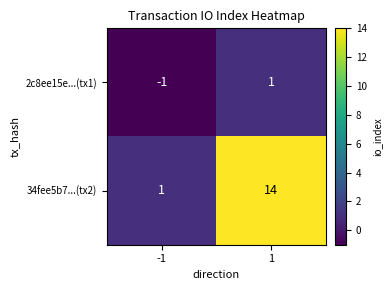

Which series has the widest spread of values?

34fee5b7...(tx2)